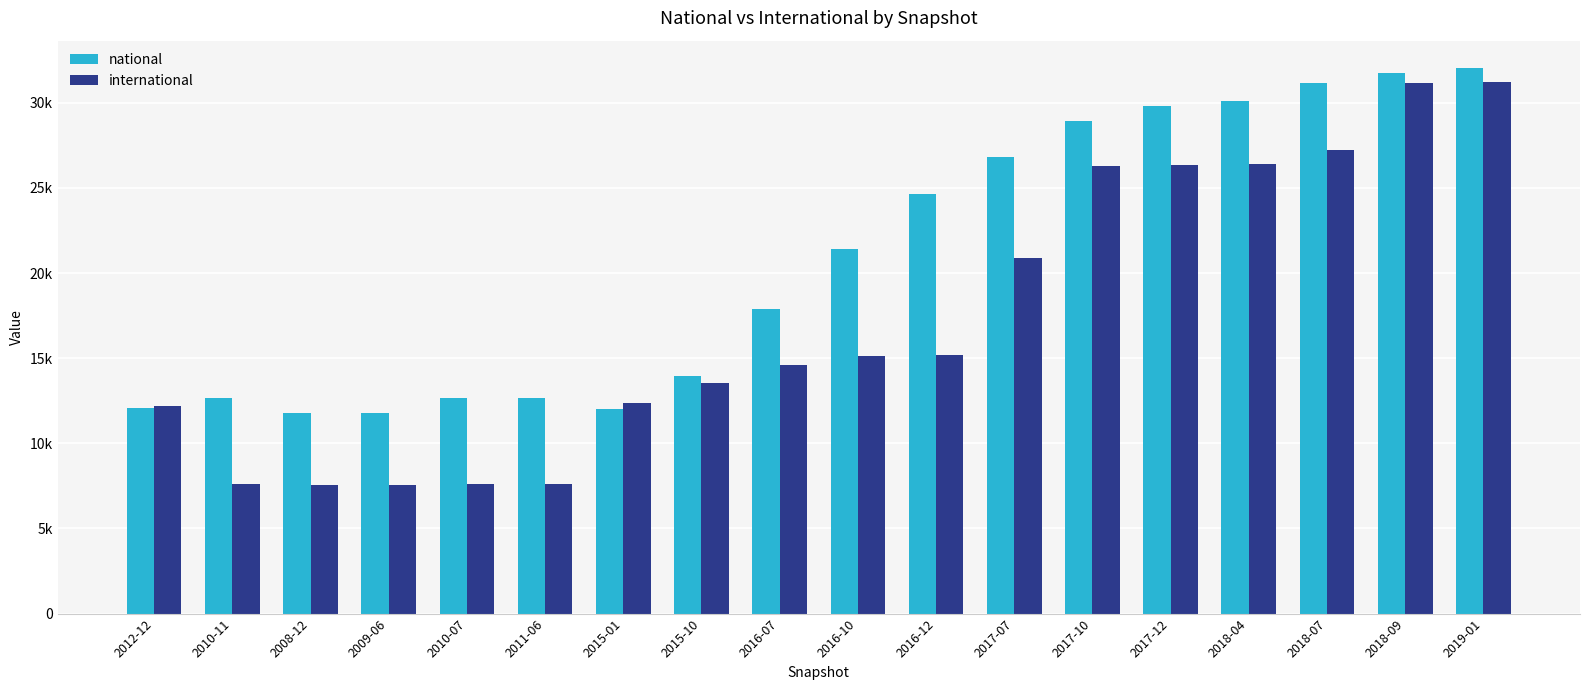

Reading right to left, extract all data points from this chart.

national: 32046	31772	31168	30076	29816	28922	26823	24666	21407	17879	13962	12012	12637	12637	11769	11762	12637	12046
international: 31205	31172	27206	26413	26363	26298	20861	15170	15137	14612	13572	12342	7605	7605	7566	7566	7605	12204